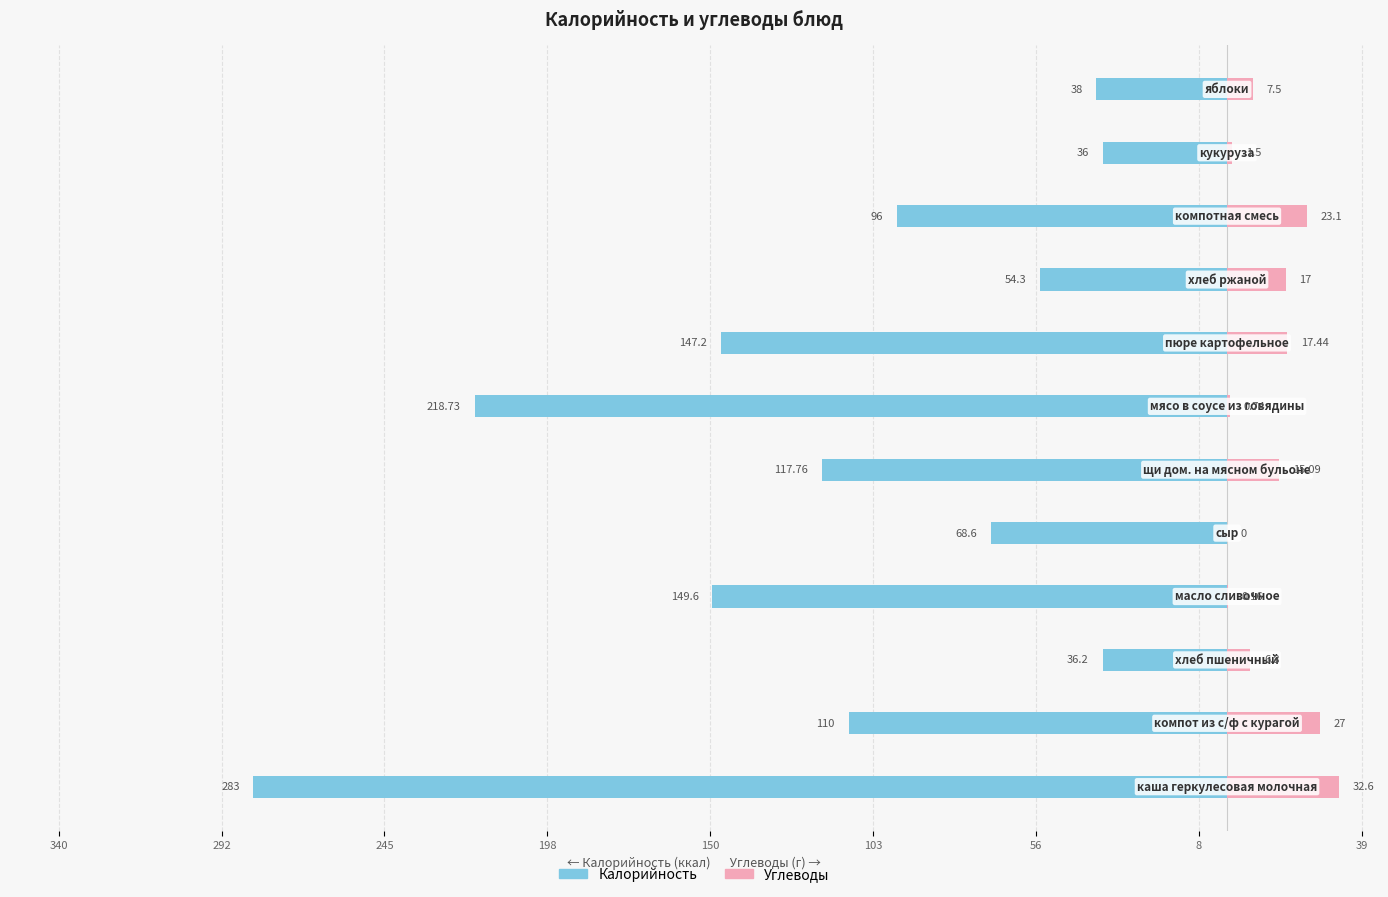

At 245, list the series in order from smallest to largest.

Калорийность, Углеводы